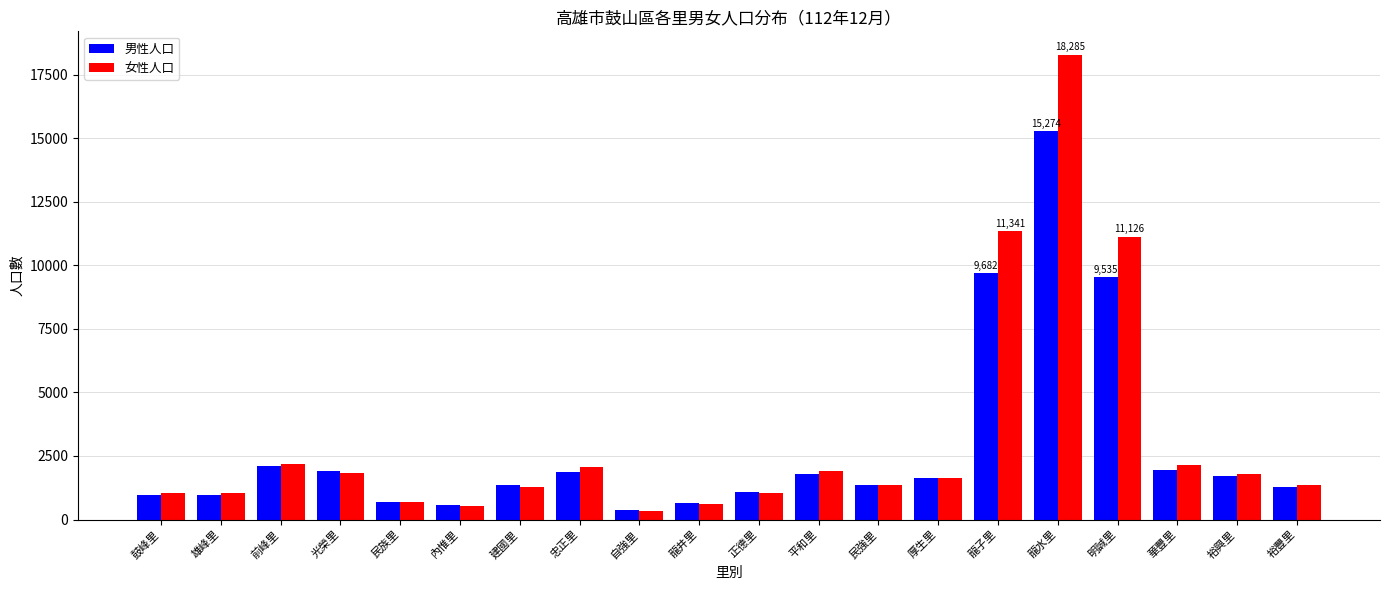

Is it true that 女性人口 equals 2164 at 華豐里?

True